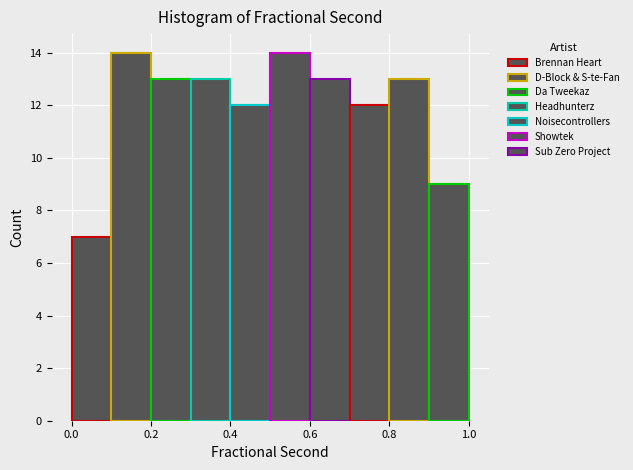

Reading left to right, list every bar in this chart as the range it spans on the x-axis followed by its height. The values are not printed on the chart, so give them approximately, as read against the axis.

0.0 to 0.1: 7
0.1 to 0.2: 14
0.2 to 0.3: 13
0.3 to 0.4: 13
0.4 to 0.5: 12
0.5 to 0.6: 14
0.6 to 0.7: 13
0.7 to 0.8: 12
0.8 to 0.9: 13
0.9 to 1.0: 9